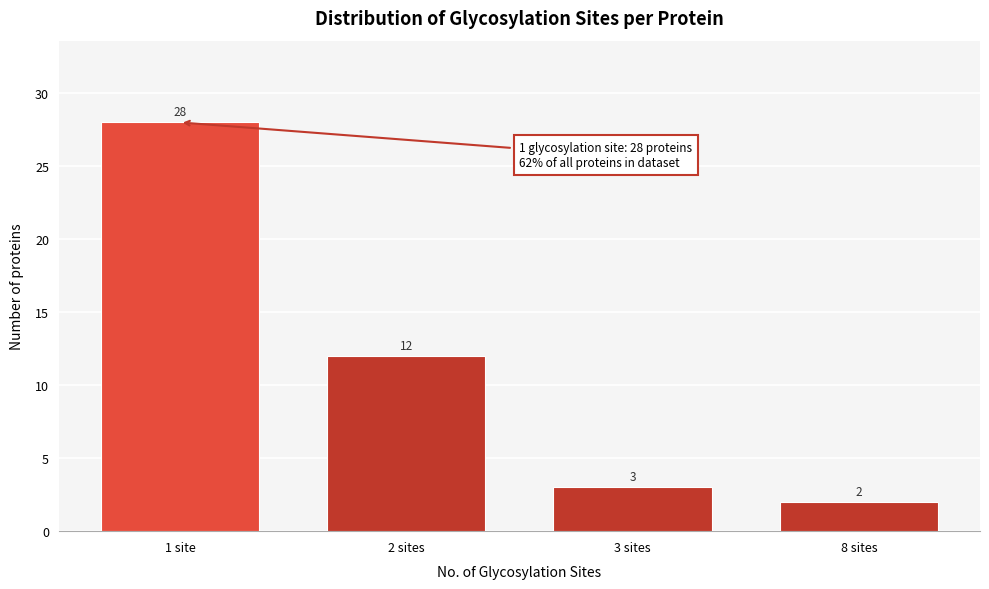

Reading right to left, list all the values displayed in this chart.

2	3	12	28